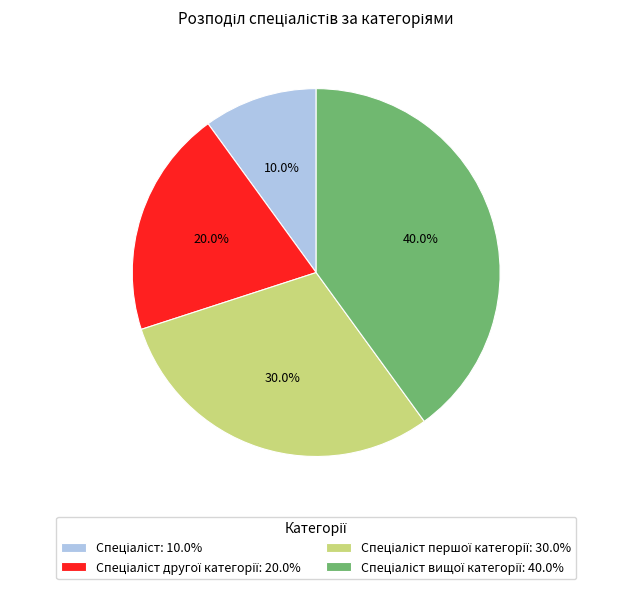

Is there a majority slice in this chart?

No